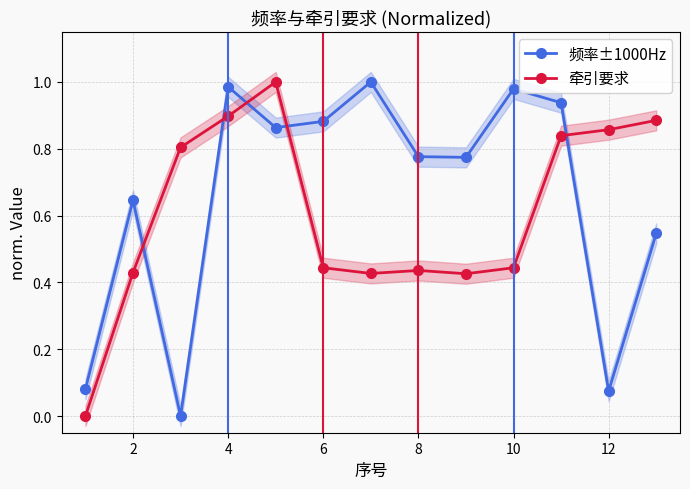

At how many categories does at least one series exceed 0?

13